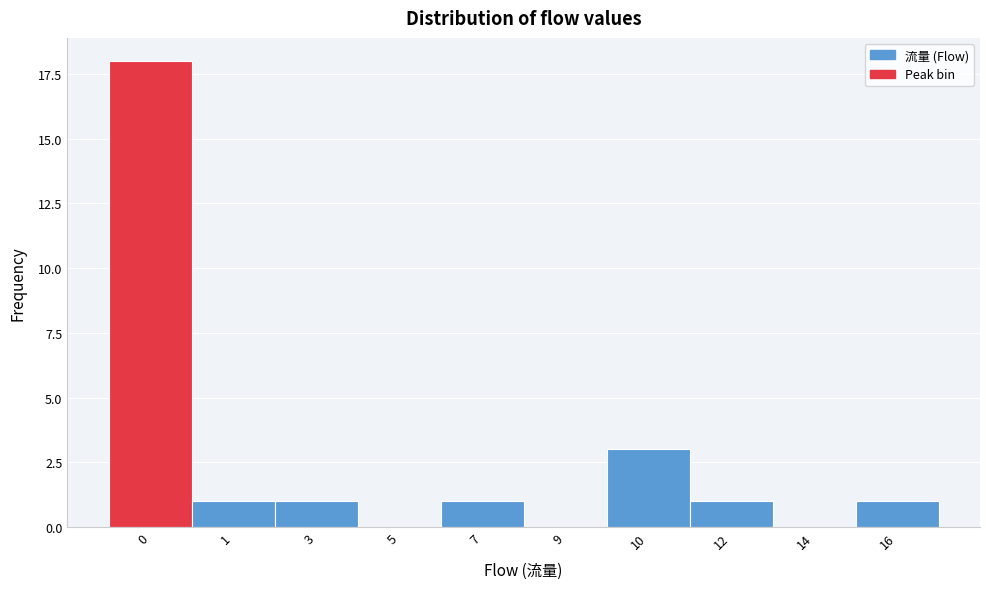

Reading left to right, list all the values displayed in this chart.

0=18	1=1	3=1	5=0	7=1	9=0	10=3	12=1	14=0	16=1